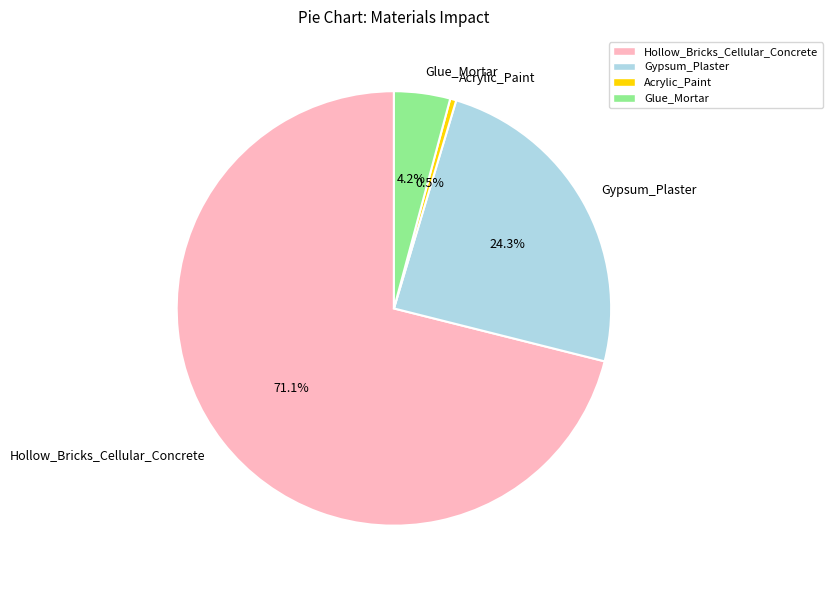

Does Acrylic_Paint account for over 50% of the chart?

No